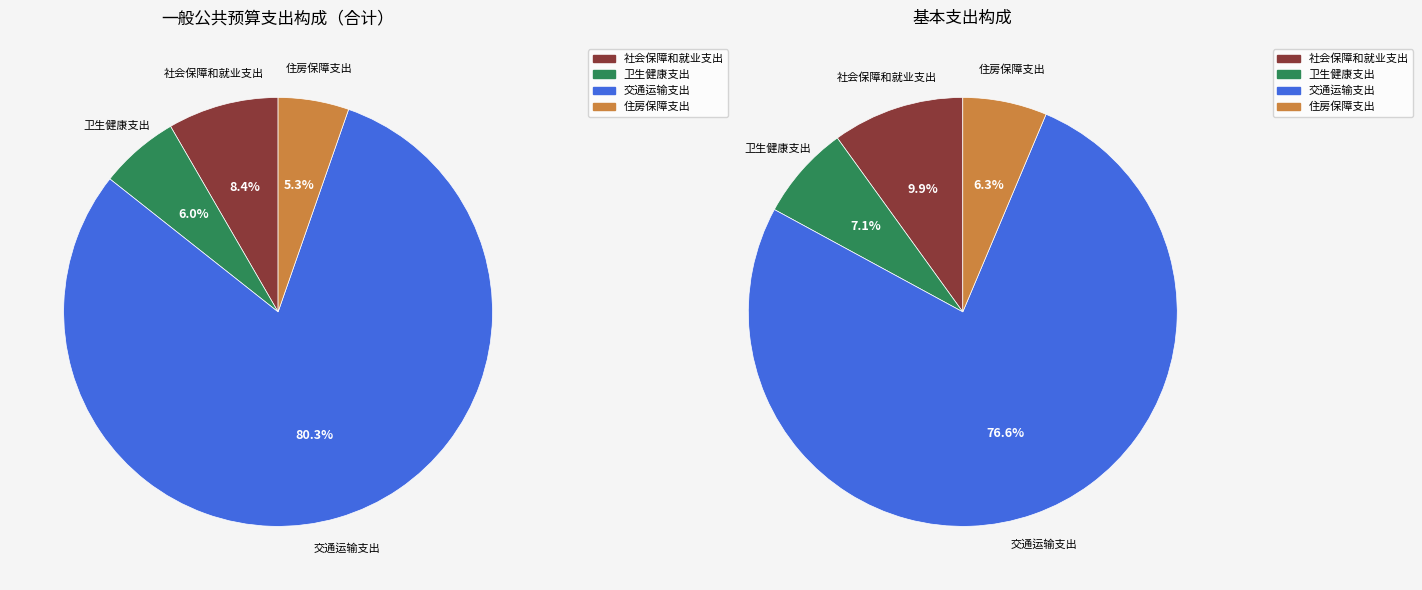

Which slice is the largest?

交通运输支出